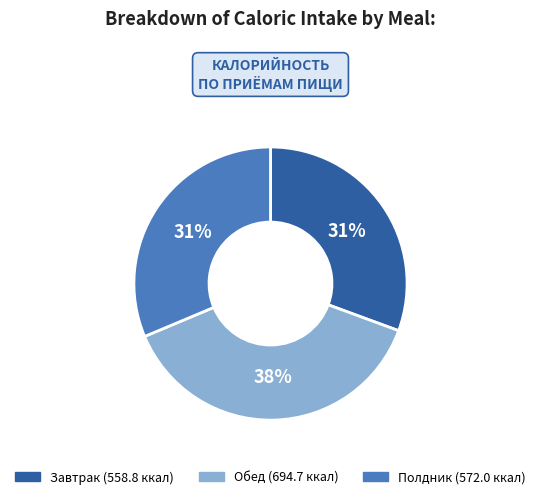

To the nearest percent, what percentage of the pie is Полдник?

31%